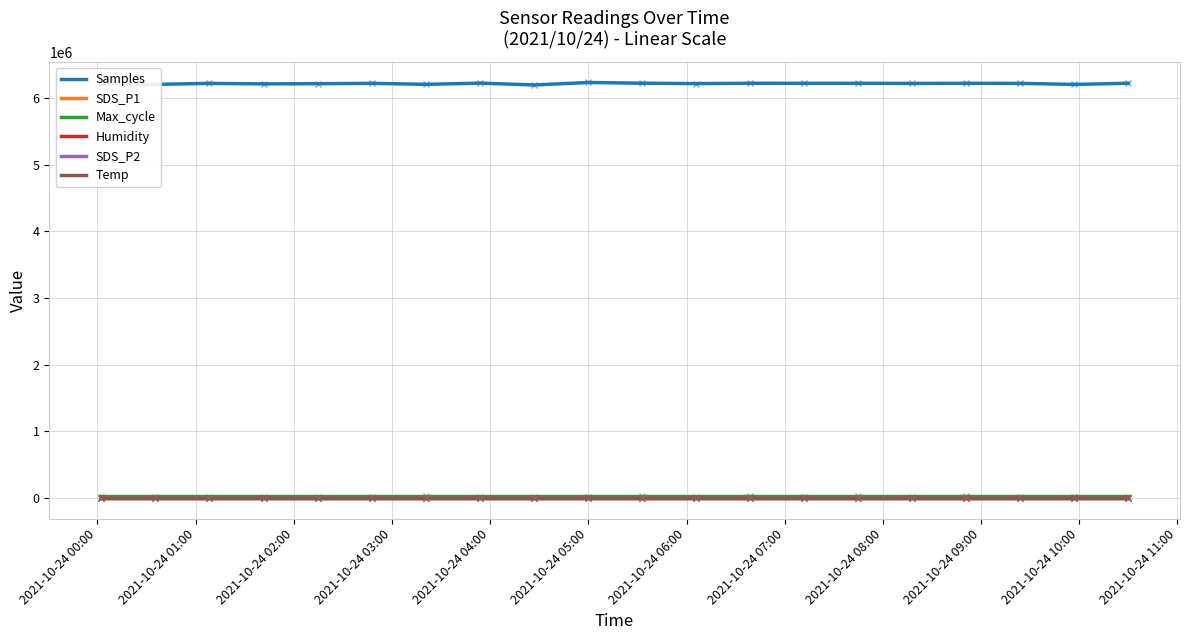

Which series has the widest spread of values?

Samples